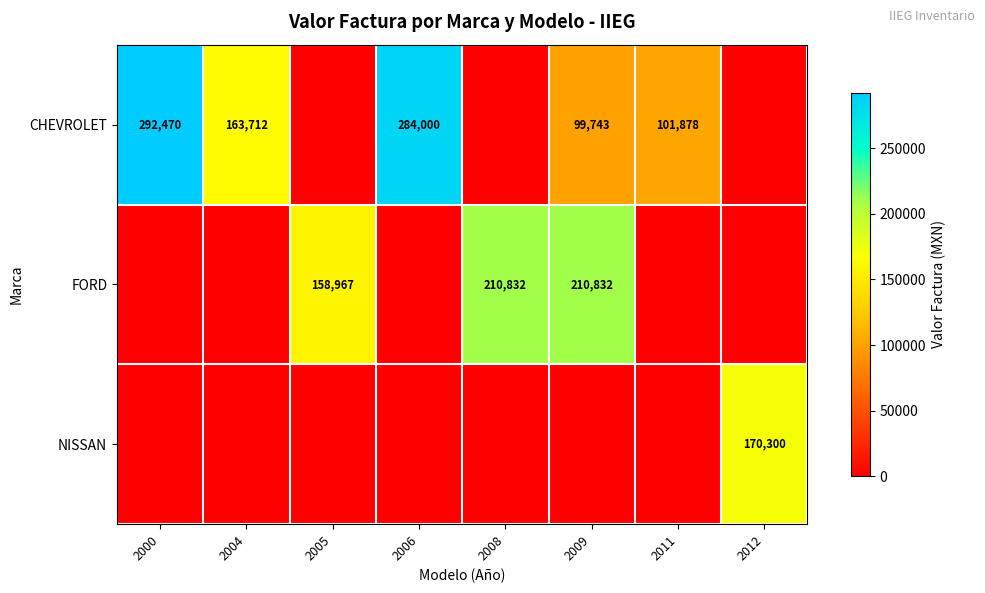

Between 2004 and 2011, which series saw the biggest shift?

row_0